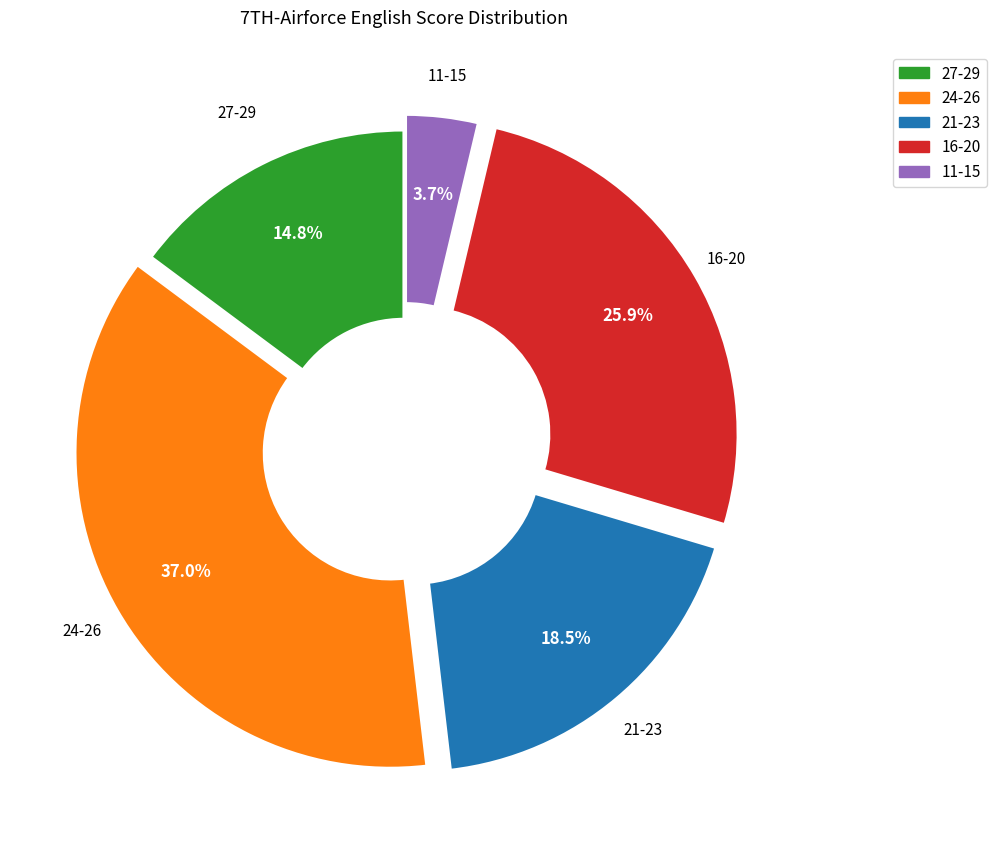

Is there a majority slice in this chart?

No